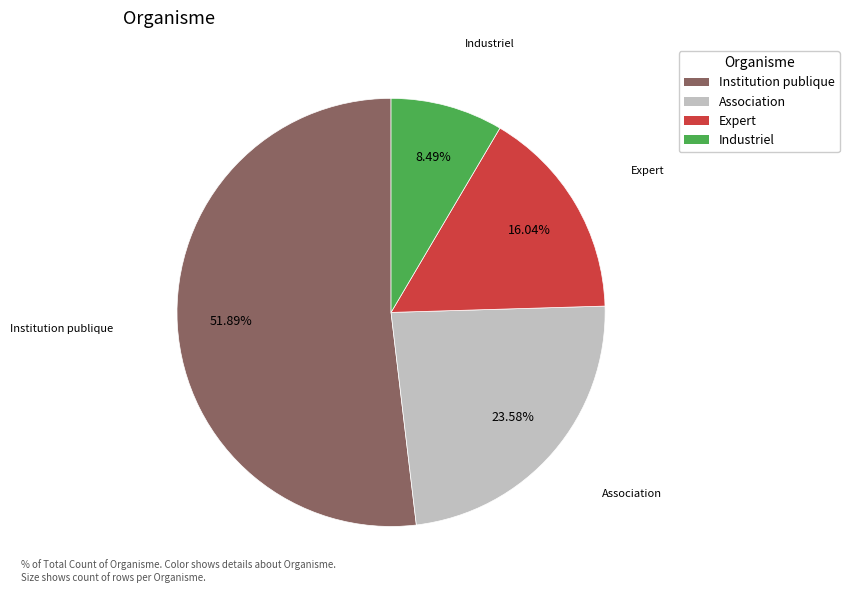

Is there a majority slice in this chart?

Yes